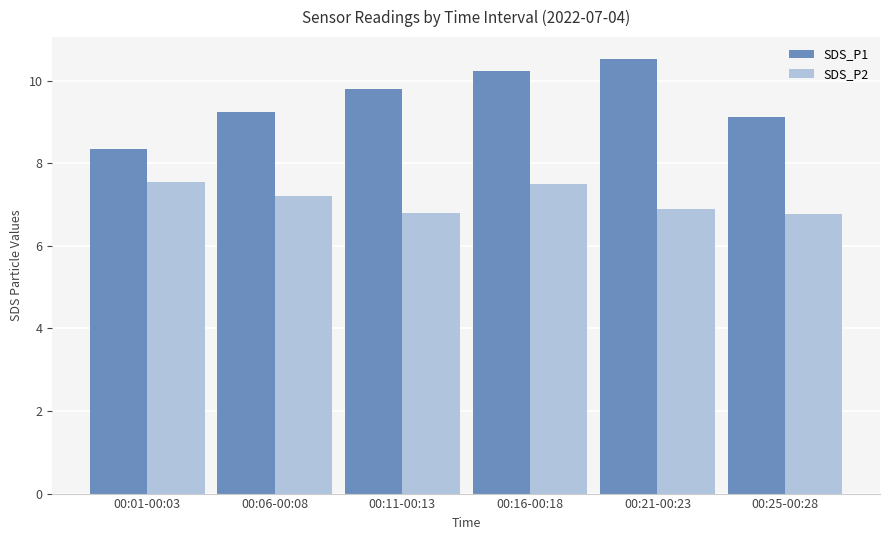

How many SDS_P2 values are between 6 and 7?

3